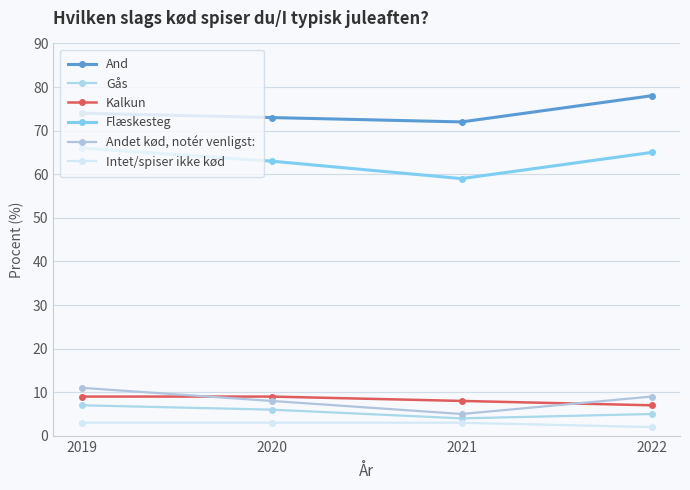

What is the difference between the maximum and second lowest values in the Gås series?

2